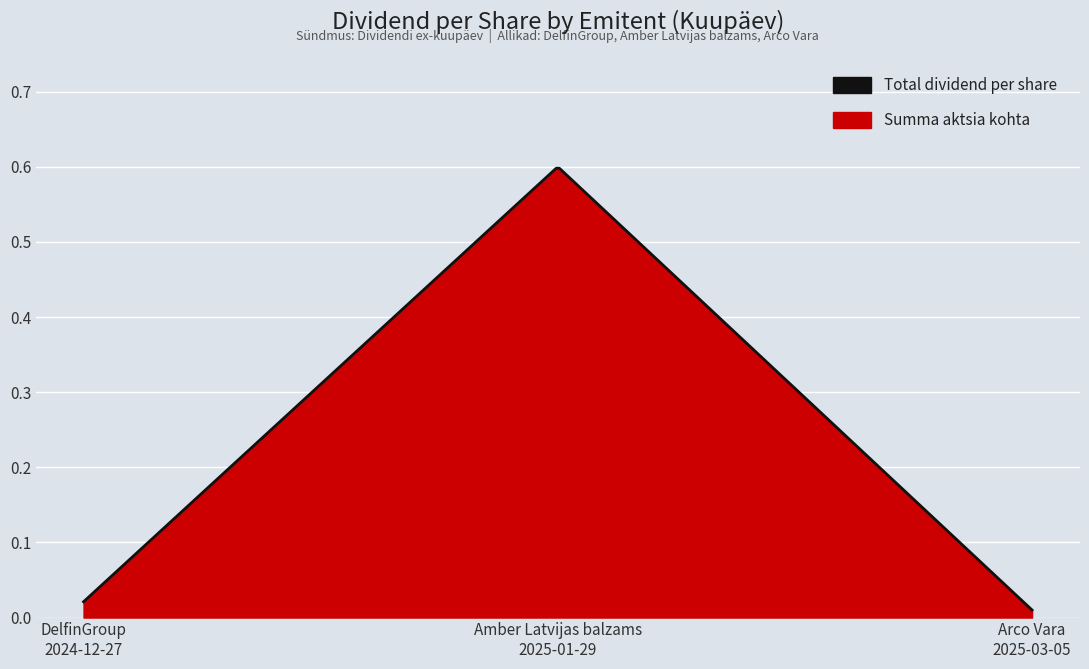

What is the average value?

0.2